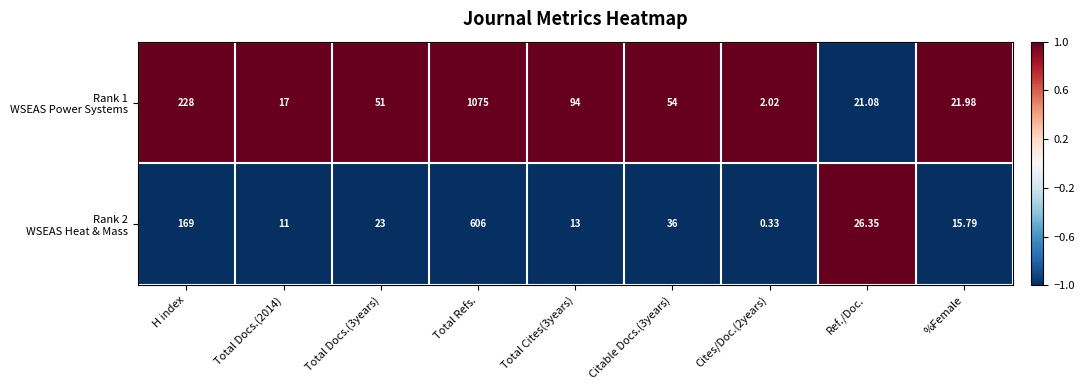

At which category is the sum across all series the highest?

Total Refs.